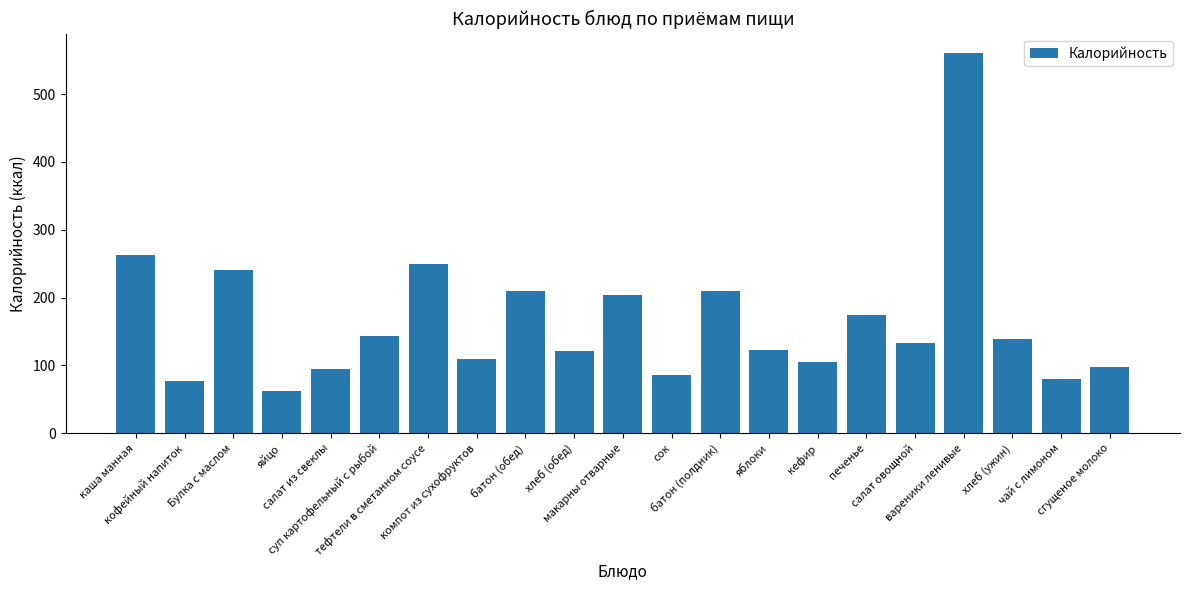

Which label corresponds to the smallest value in the chart?

яйцо